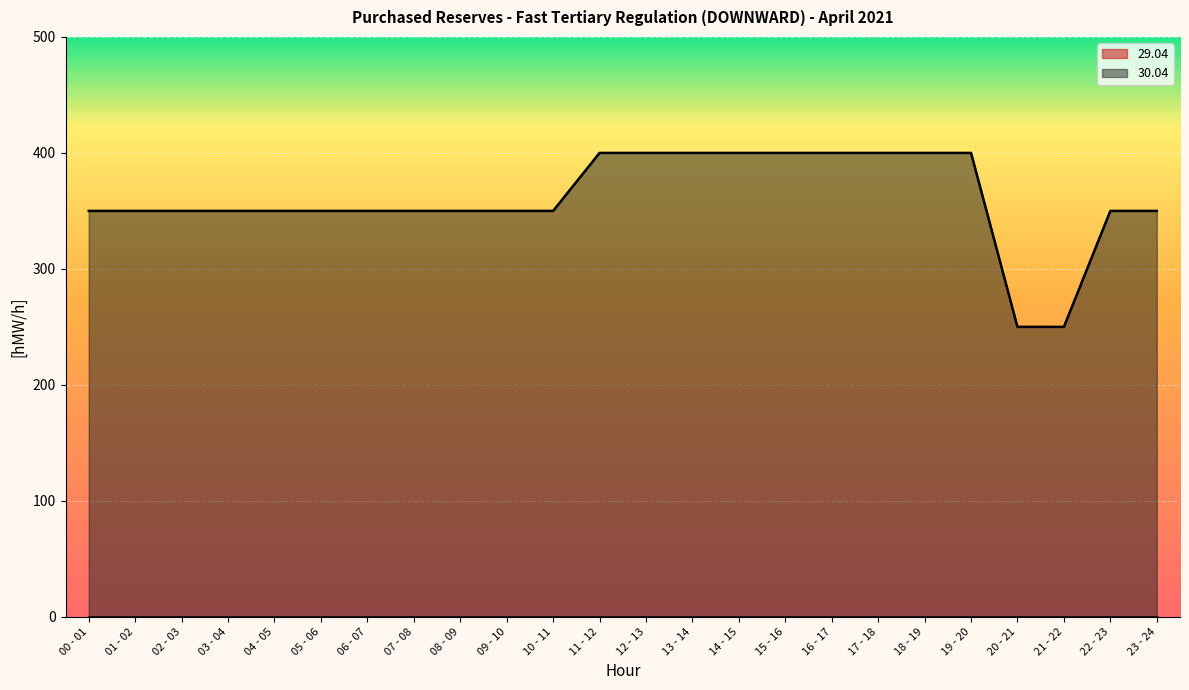

What is the difference between the maximum and second lowest values?

150